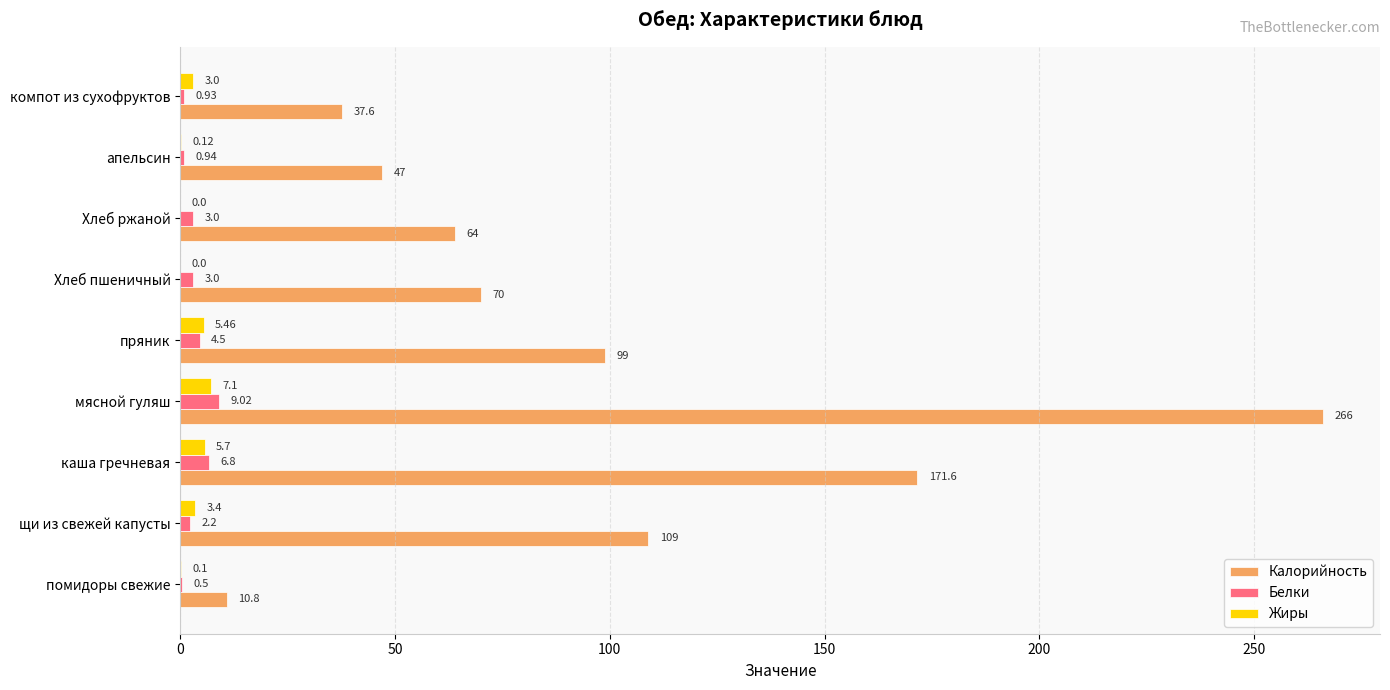

Which series changed the most between пряник and компот из сухофруктов?

Калорийность